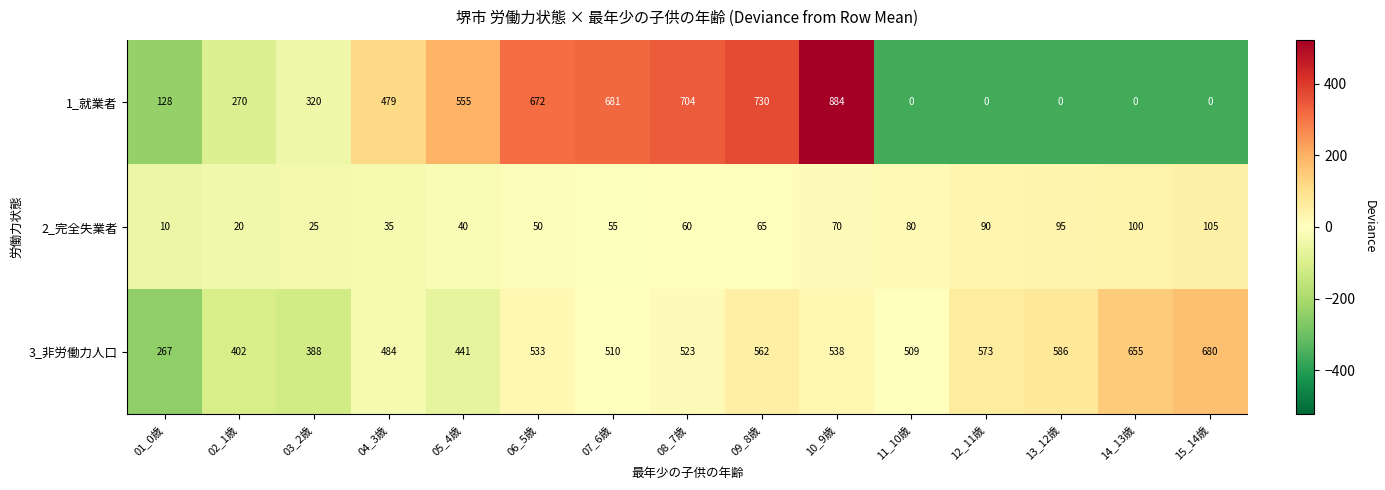

How many series are shown in this chart?

3